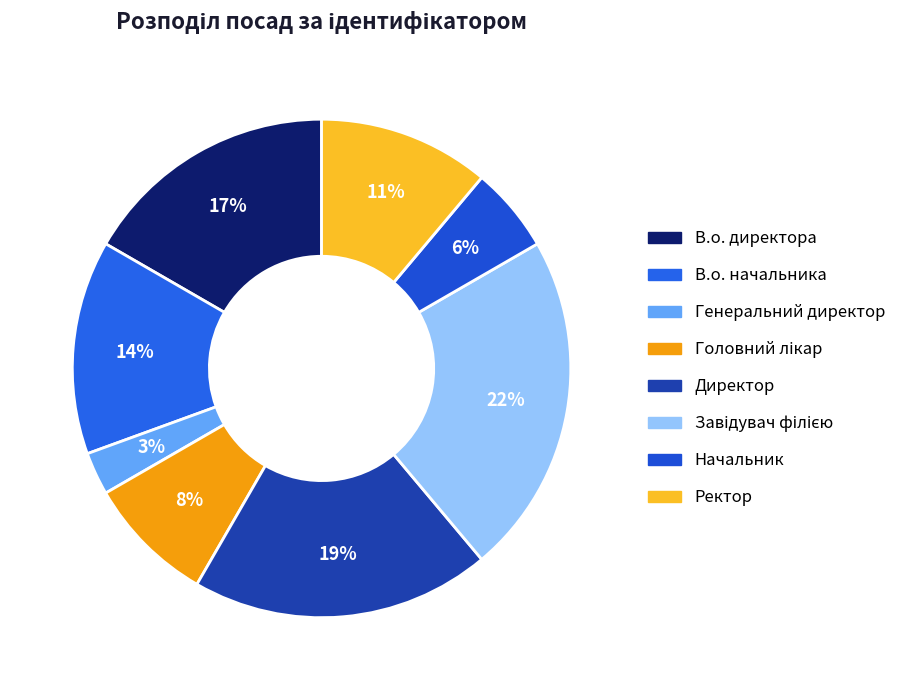

The Ректор slice represents 11% of the pie. True or false?

True